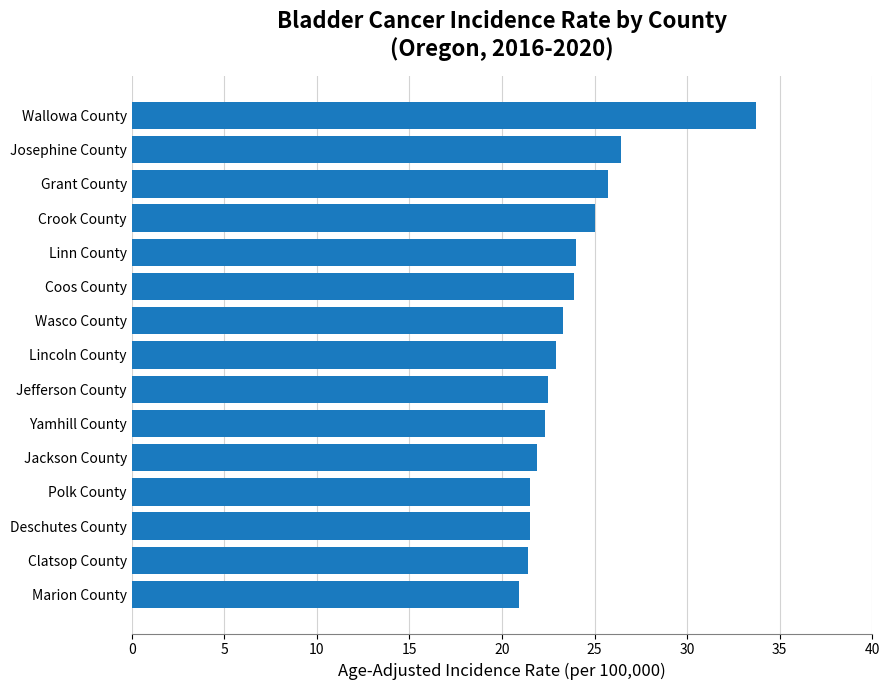

How many bars are there in total?

15